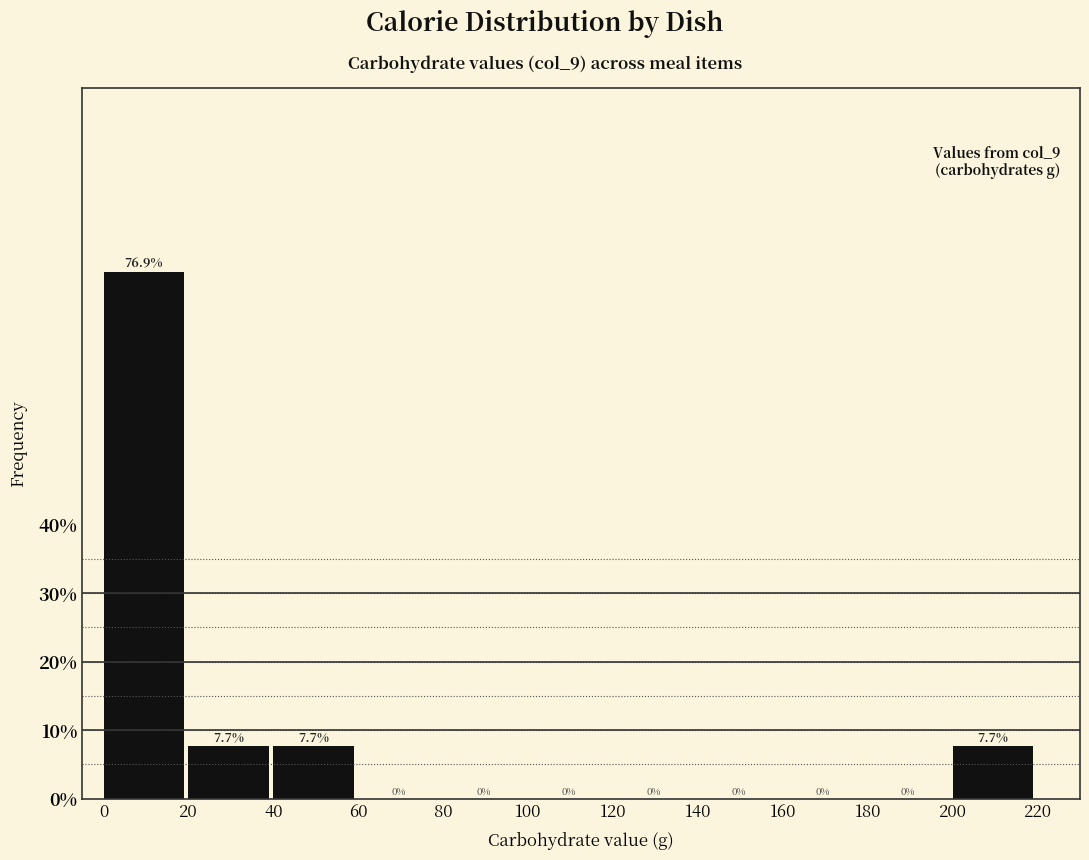

Reading left to right, transcribe this chart: for each bar, give the range it covers on the x-axis and its height.

0 to 20: 76.9
20 to 40: 7.7
40 to 60: 7.7
60 to 80: 0.0
80 to 100: 0.0
100 to 120: 0.0
120 to 140: 0.0
140 to 160: 0.0
160 to 180: 0.0
180 to 200: 0.0
200 to 220: 7.7